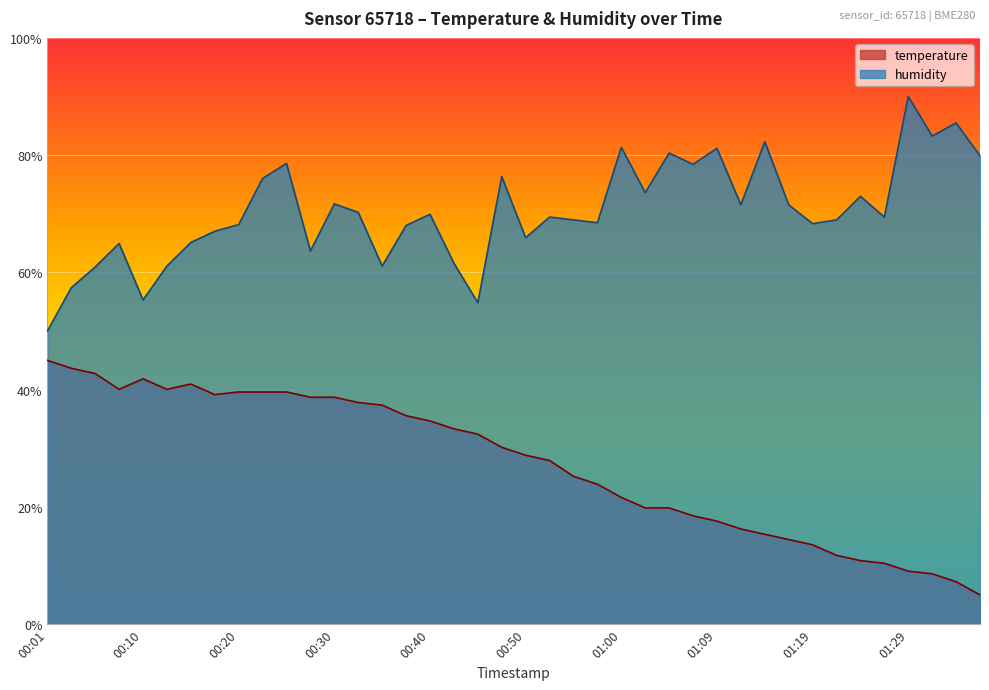

Between 00:40 and 00:47, which series saw the biggest shift?

humidity